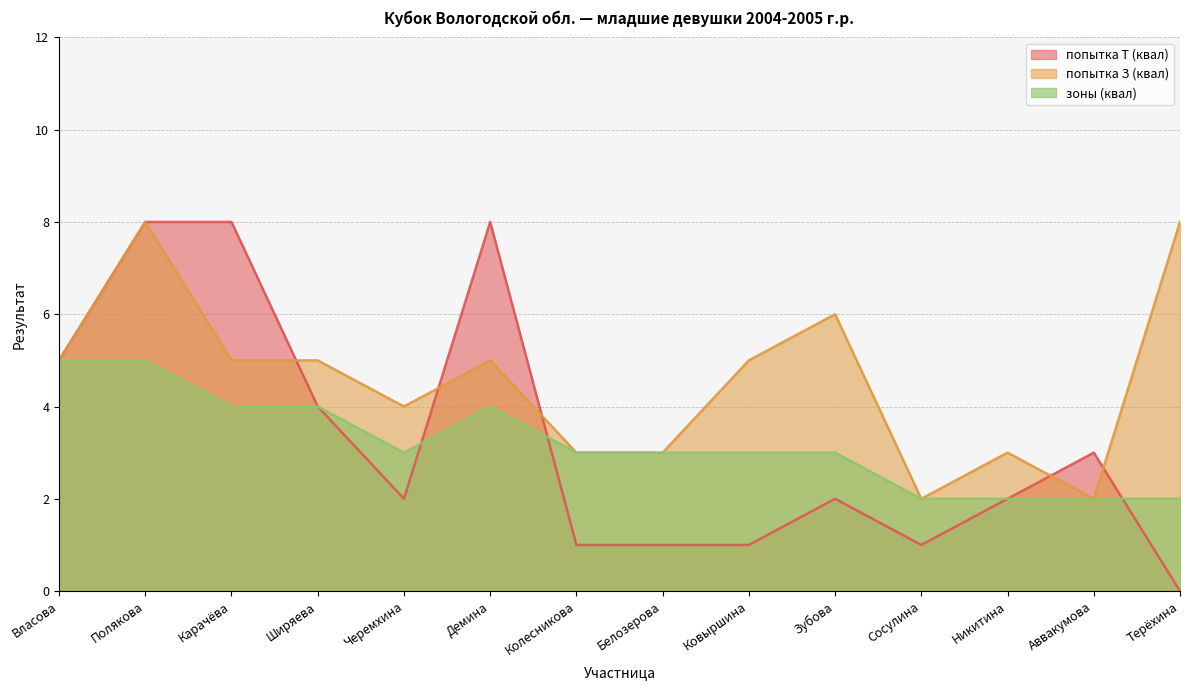

What is the value of the попытка З (квал) point at the 14th from the left?

8